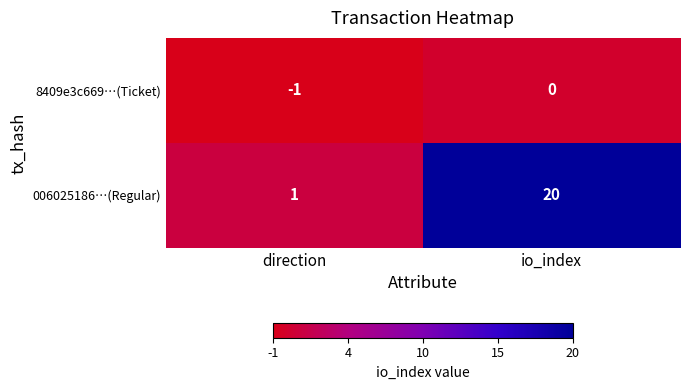

List the series in order of their peak value, highest first.

006025186…(Regular), 8409e3c669…(Ticket)